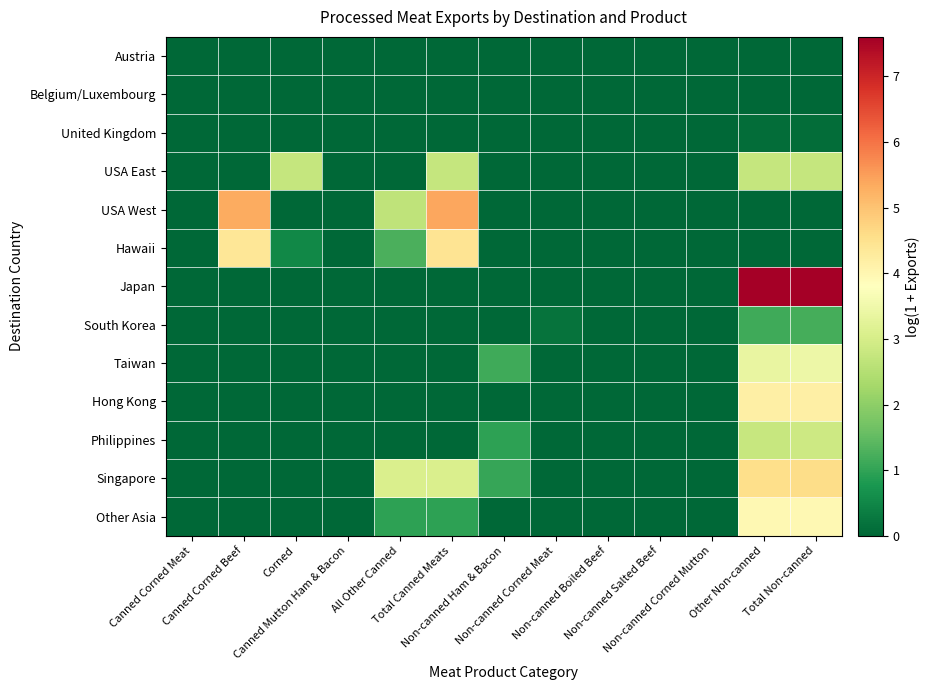

Count the number of data series in this chart.

13